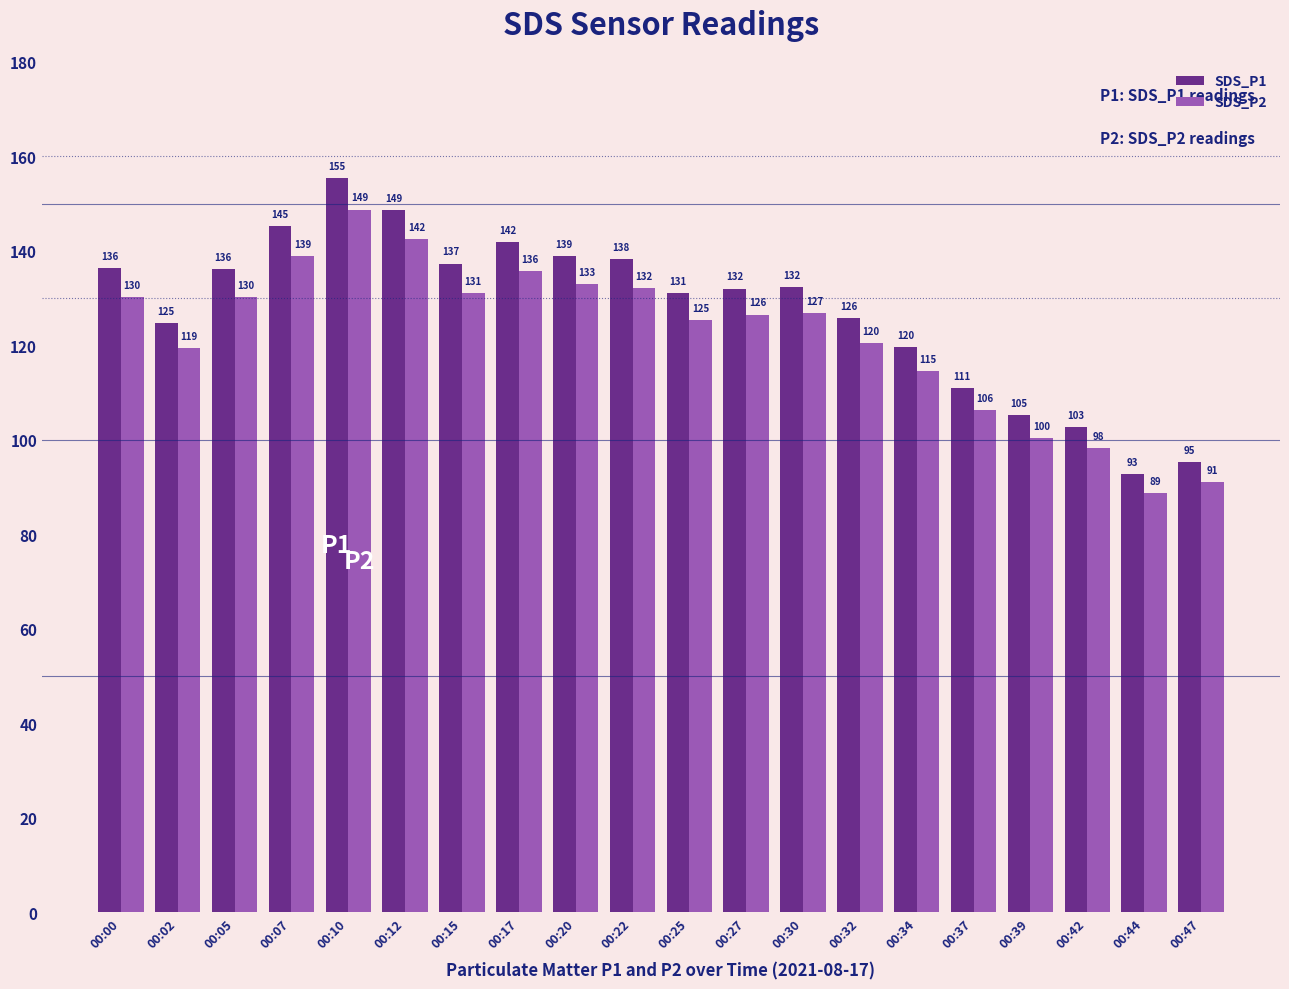

Which series has the widest spread of values?

SDS_P1